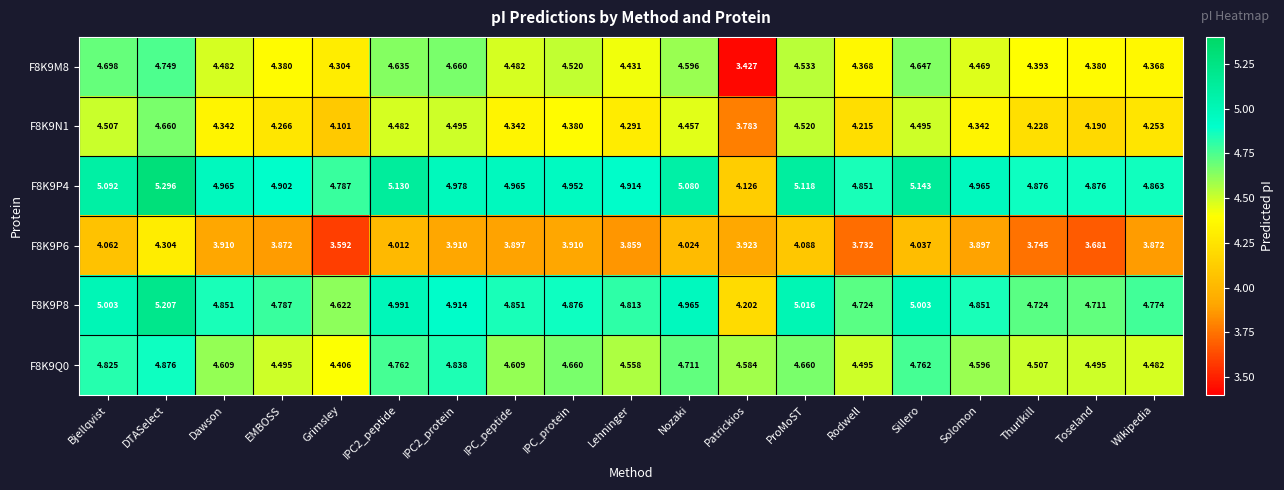

At which category is the sum across all series the highest?

DTASelect